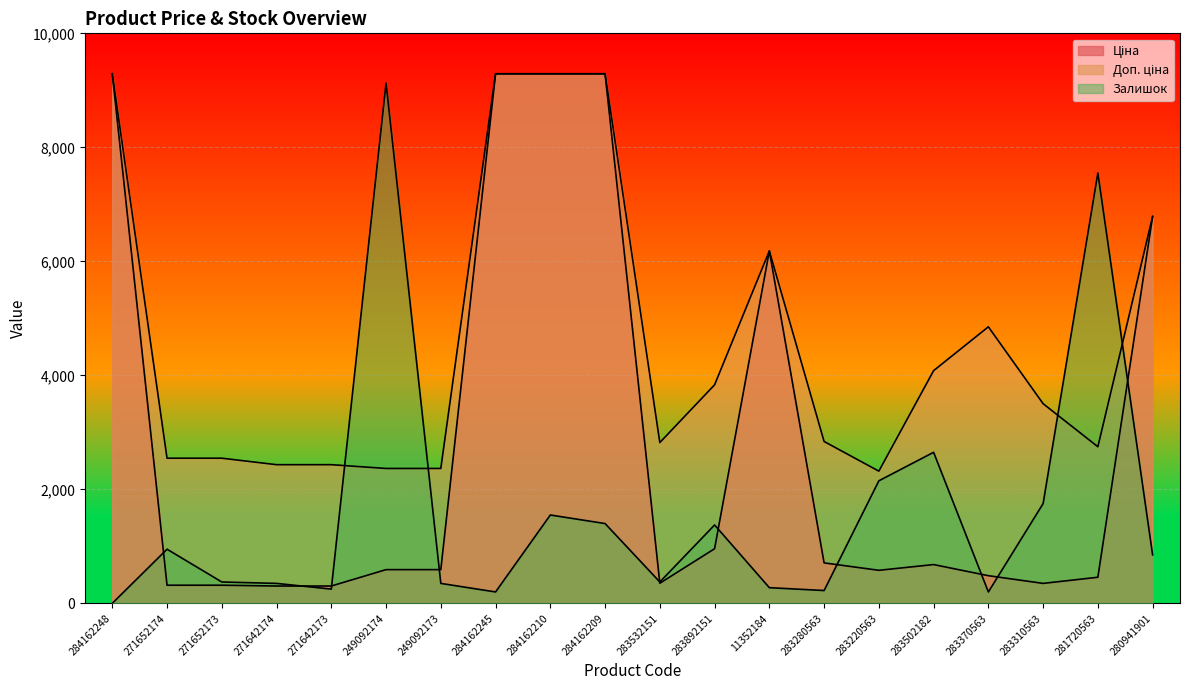

At how many categories does at least one series exceed 1630?

20